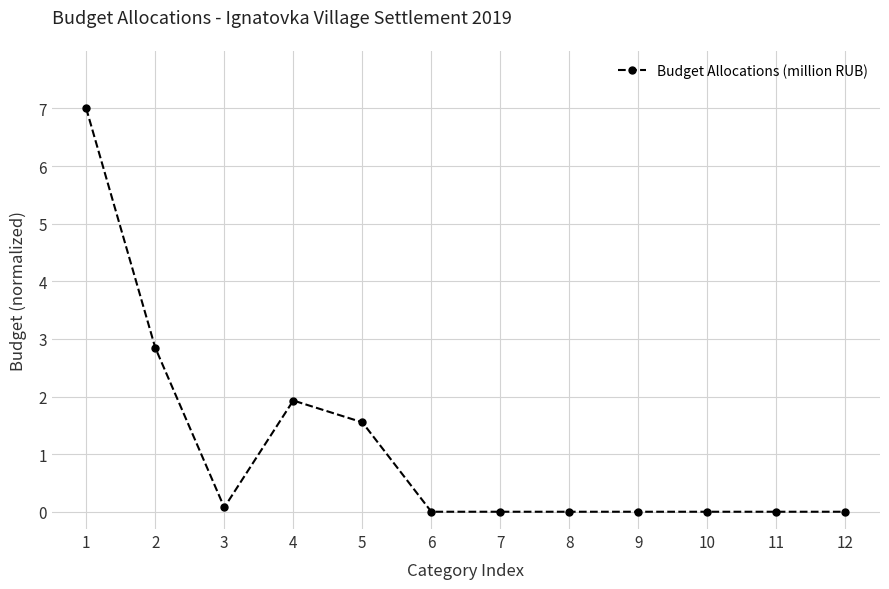

Reading right to left, list all the values displayed in this chart.

12=0.0	11=0.0	10=0.0	9=0.0	8=0.0	7=0.0	6=0.0	5=1.6	4=1.9	3=0.1	2=2.8	1=7.0